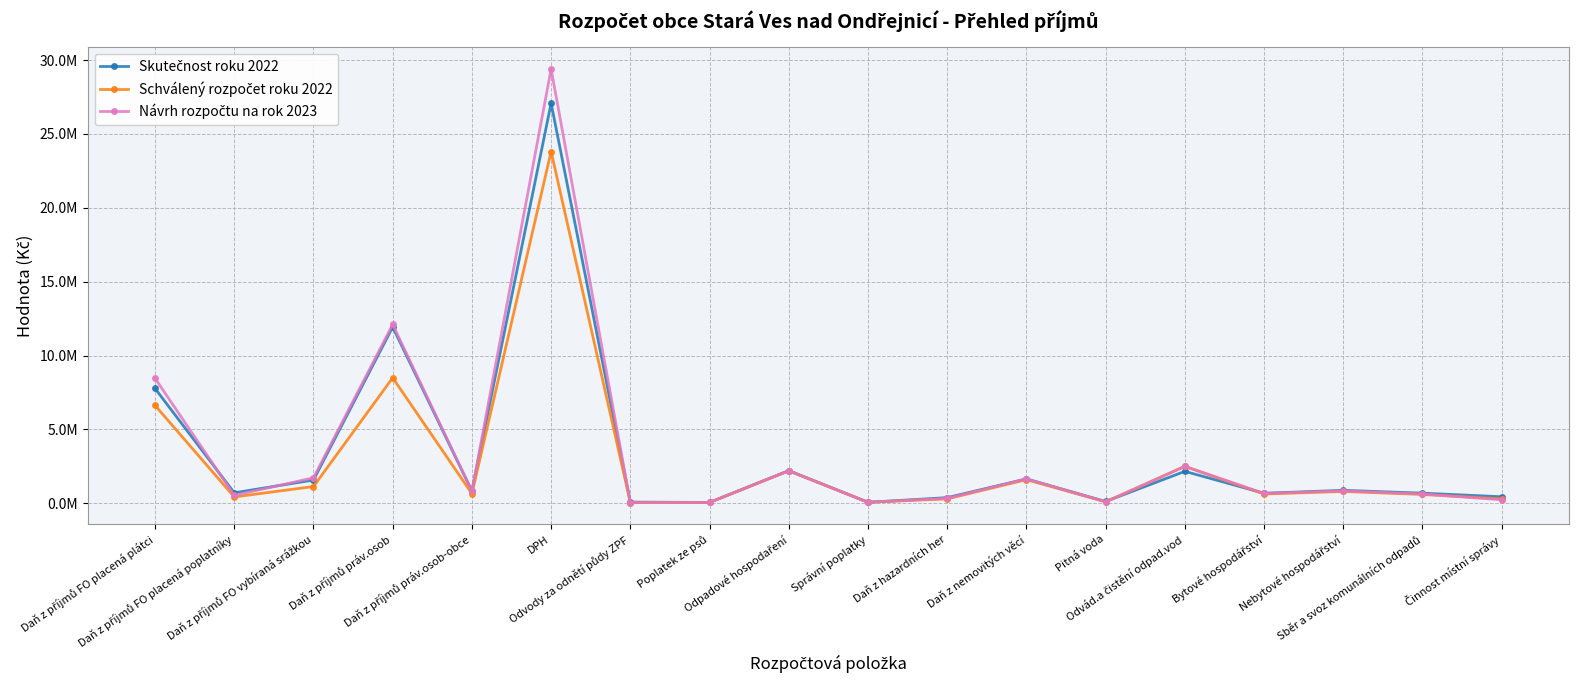

What is the sum of the Návrh rozpočtu na rok 2023 values at Daň z příjmů práv.osob and Sběr a svoz komunálních odpadů?

12735000.0